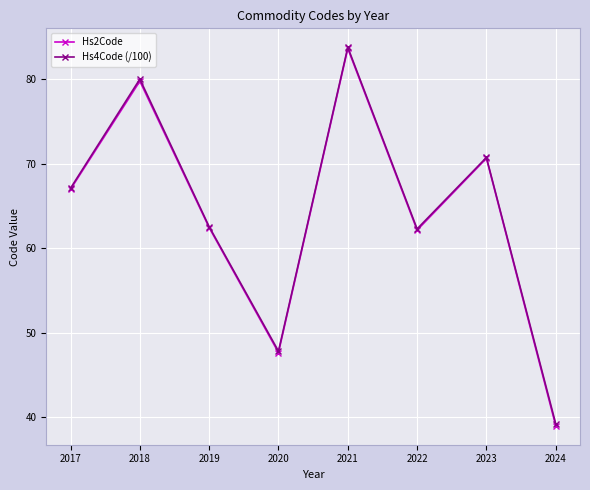

At which category does Hs4Code (/100) reach its first local peak?

2018